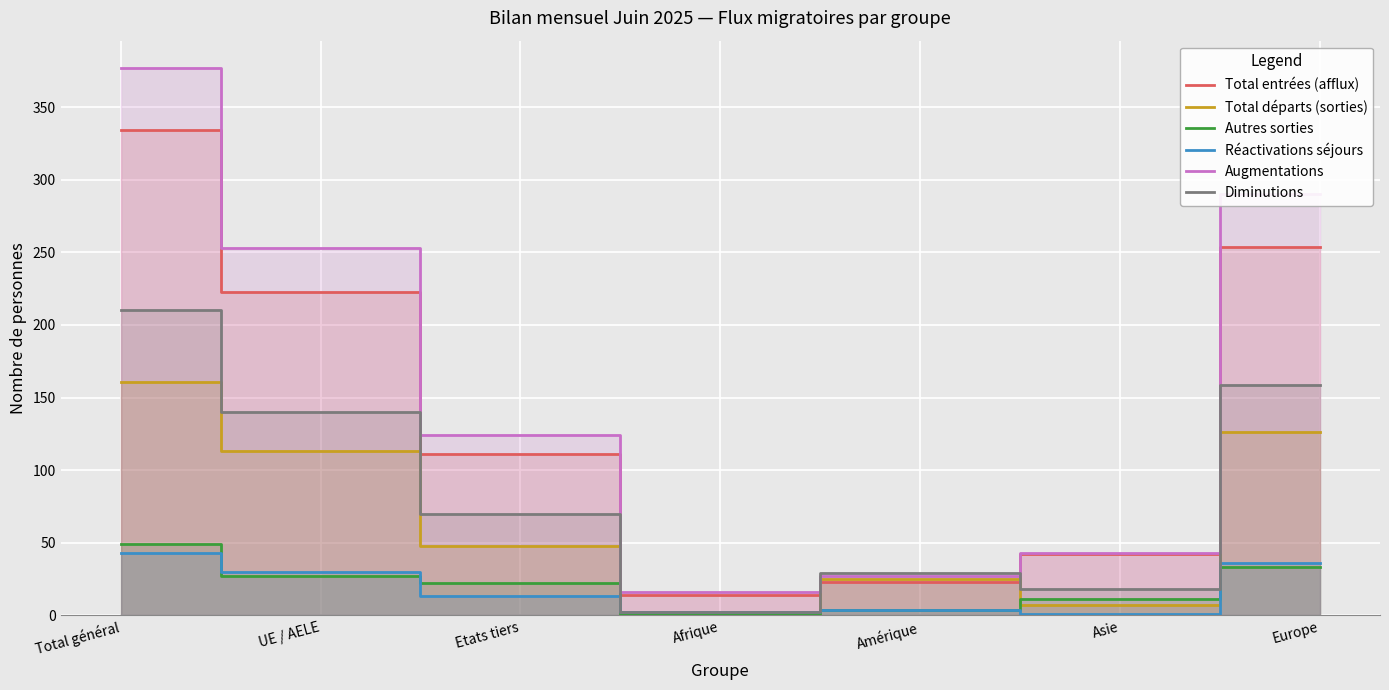

Between Etats tiers and Afrique, which is larger?

Etats tiers